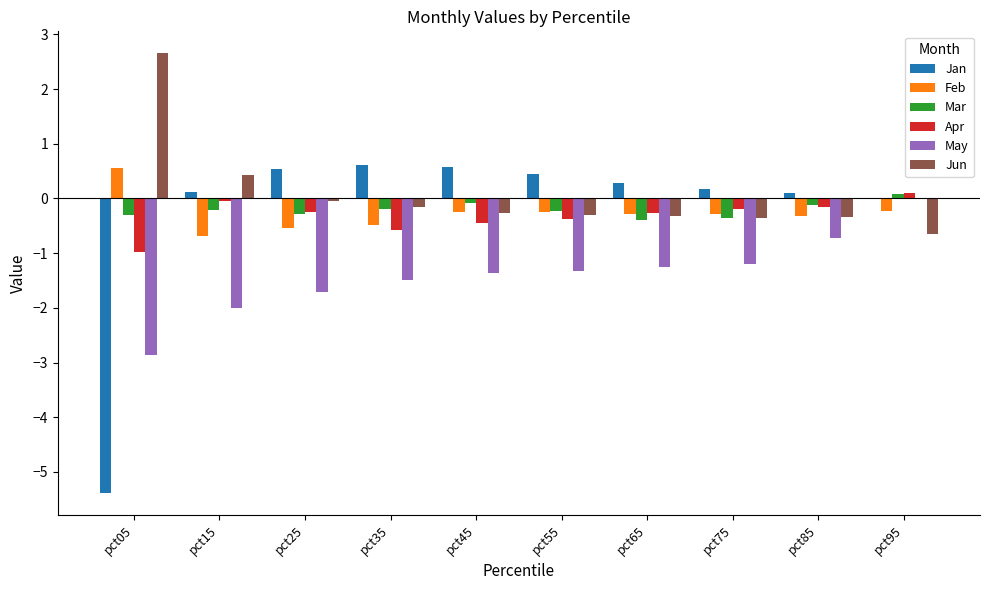

Which series changed the most between pct65 and pct95?

May